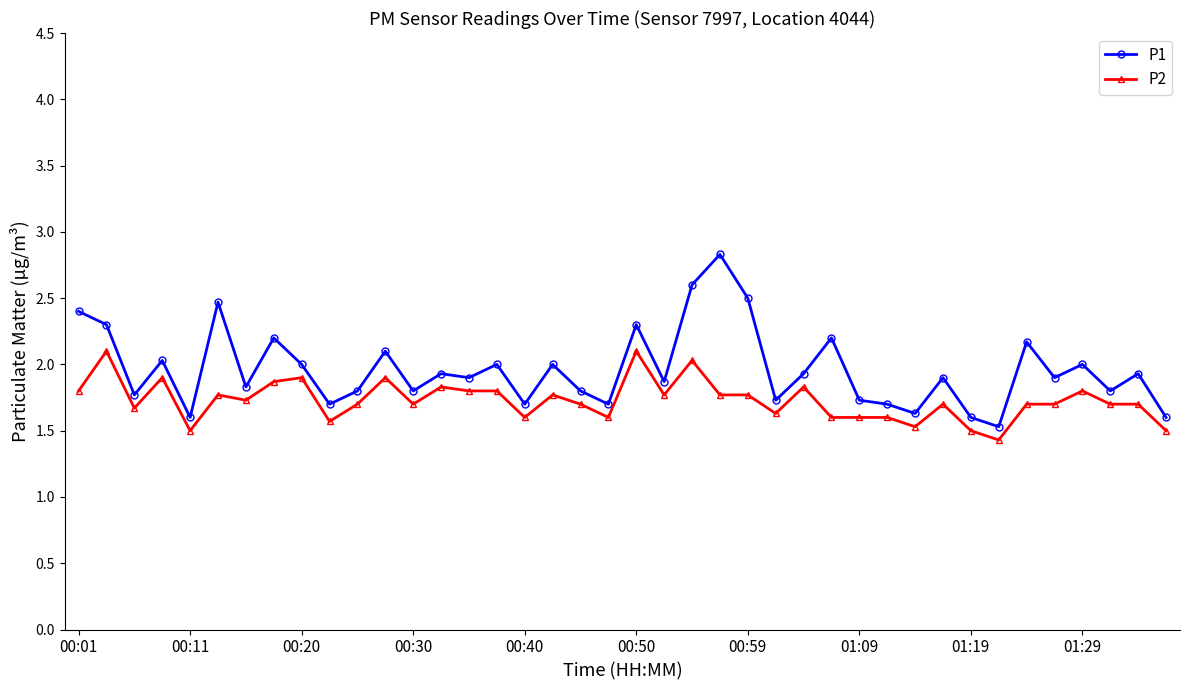

True or false: P2 and P1 intersect in this chart.

False